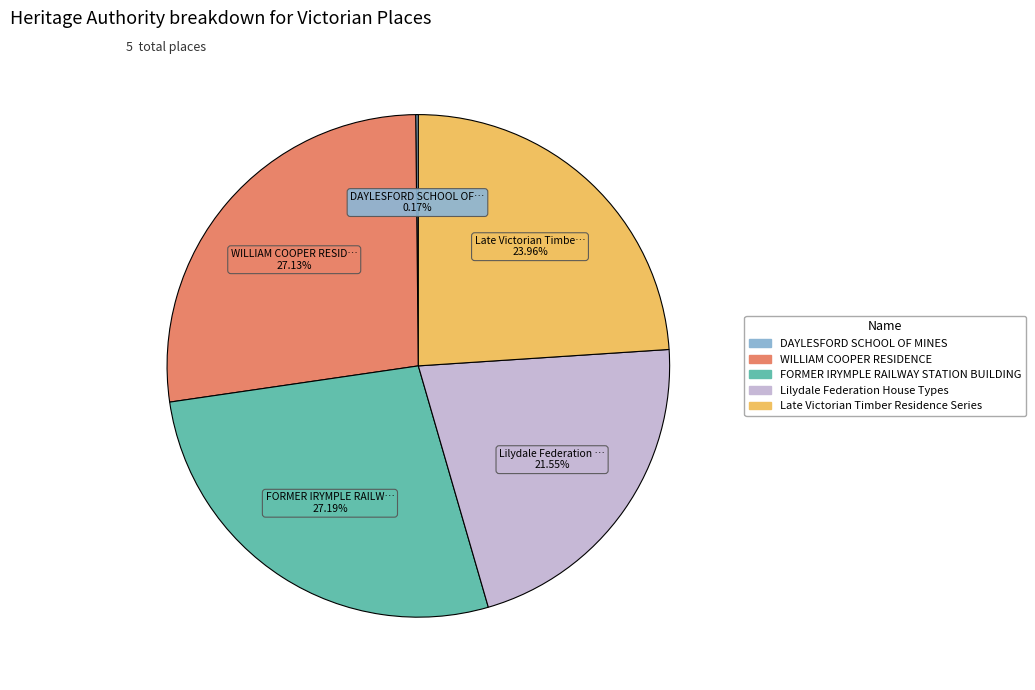

Approximately how many times larger is the value at FORMER IRYMPLE RAILWAY STATION BUILDING compared to Late Victorian Timber Residence Series?

1.1